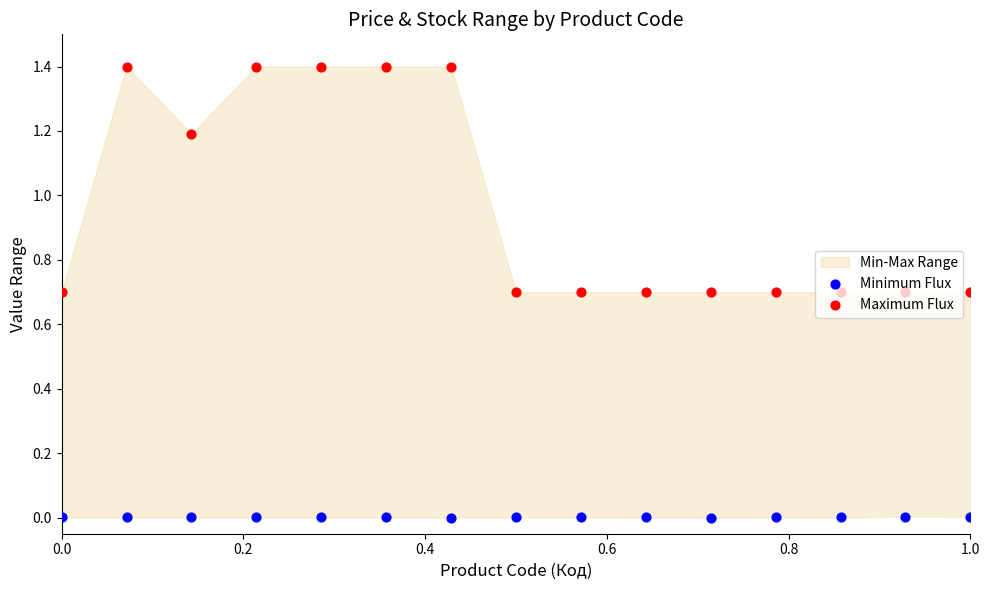

At which category is the sum across all series the highest?

0.2